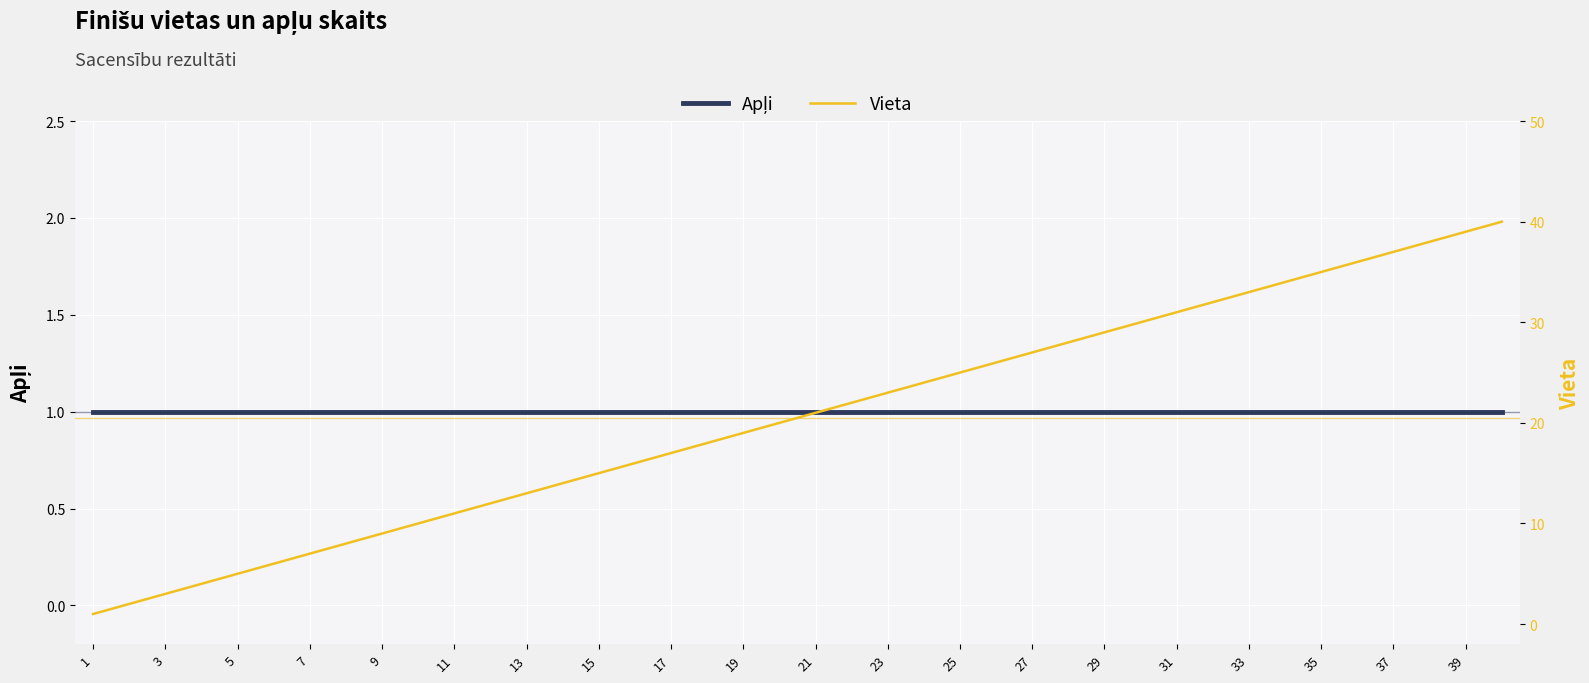

What is the sum of all Apļi values?

40